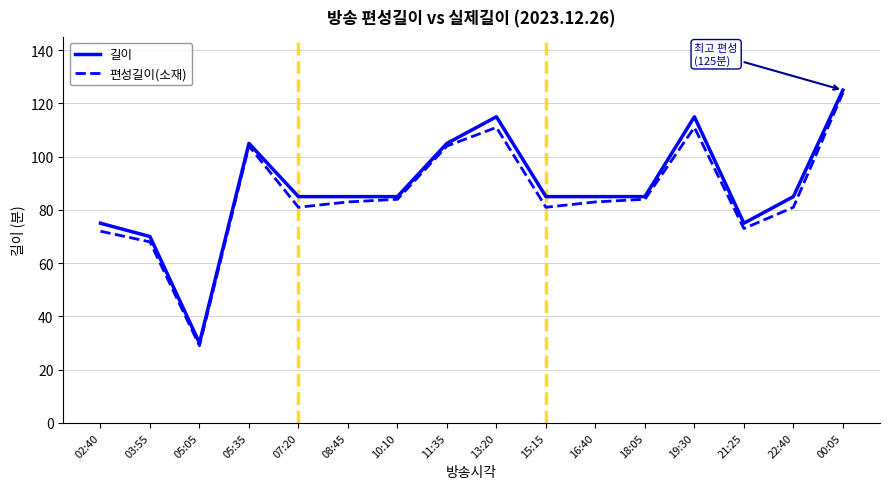

Is it true that 편성길이(소재) equals 81 at 15:15?

True